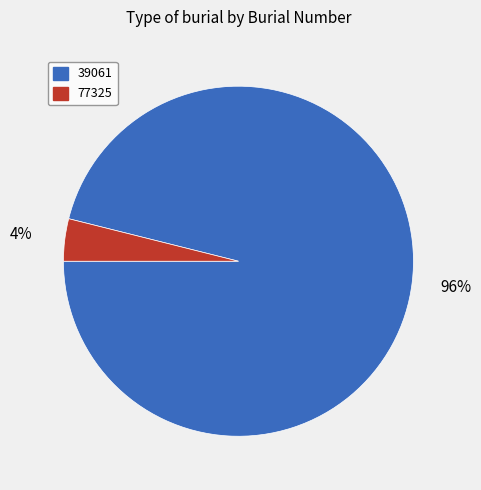

What is the smallest slice in the pie chart?

77325